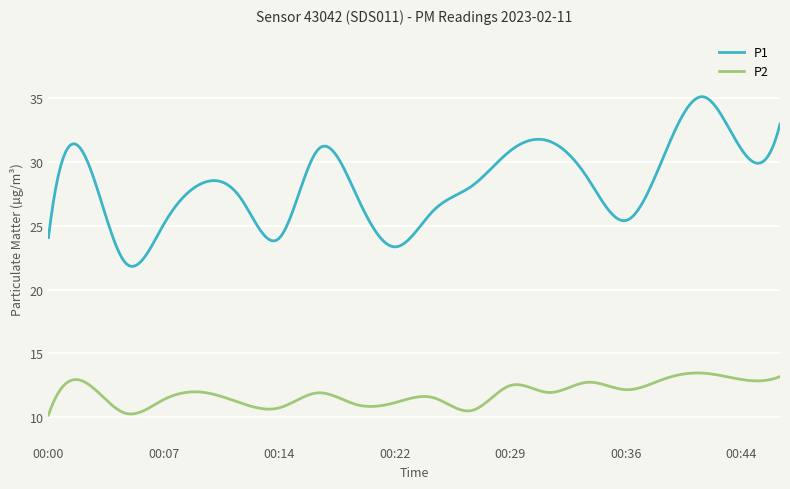

Which series has the largest range (max minus min)?

P1